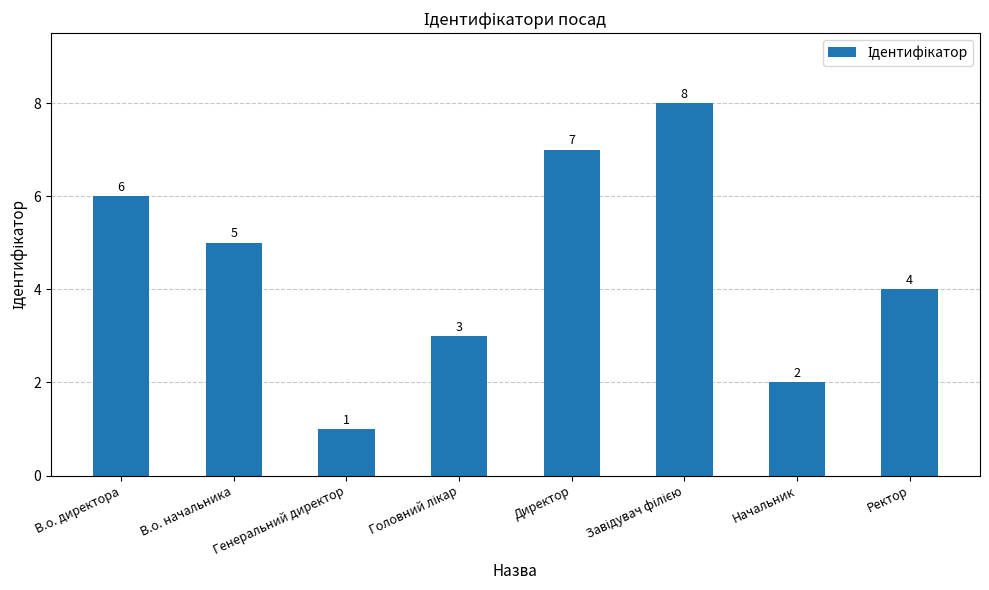

What is the label of the 8th bar from the left?

Ректор